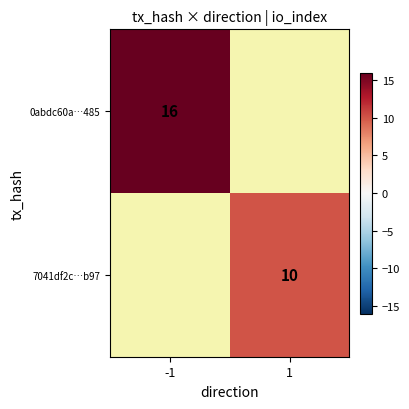

What is the total value across all series at -1?

16